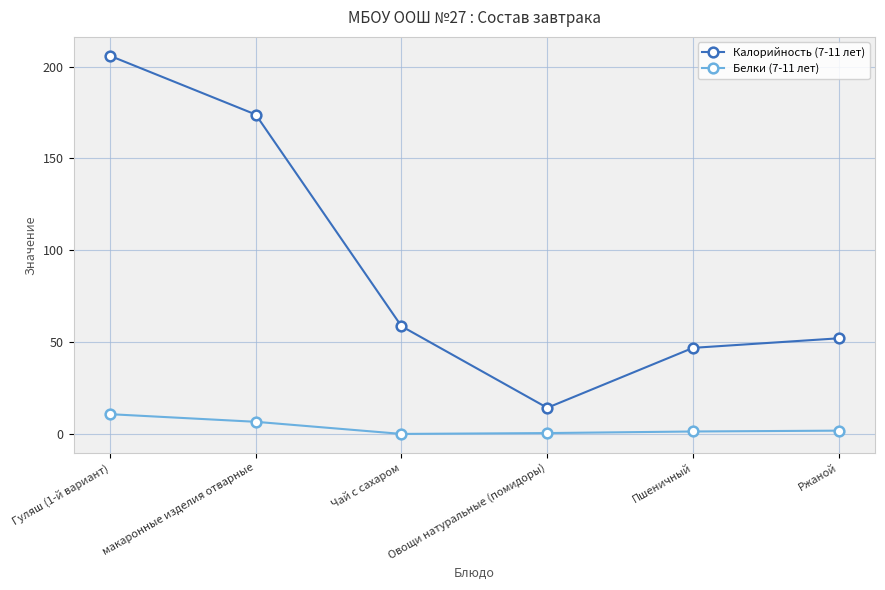

At which category is the sum across all series the highest?

Гуляш (1-й вариант)